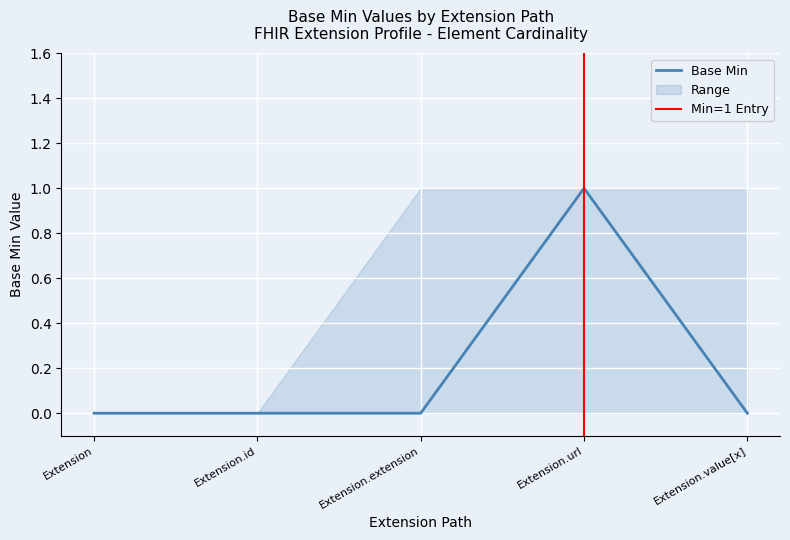

What is the total value across all series at Extension.extension?

1